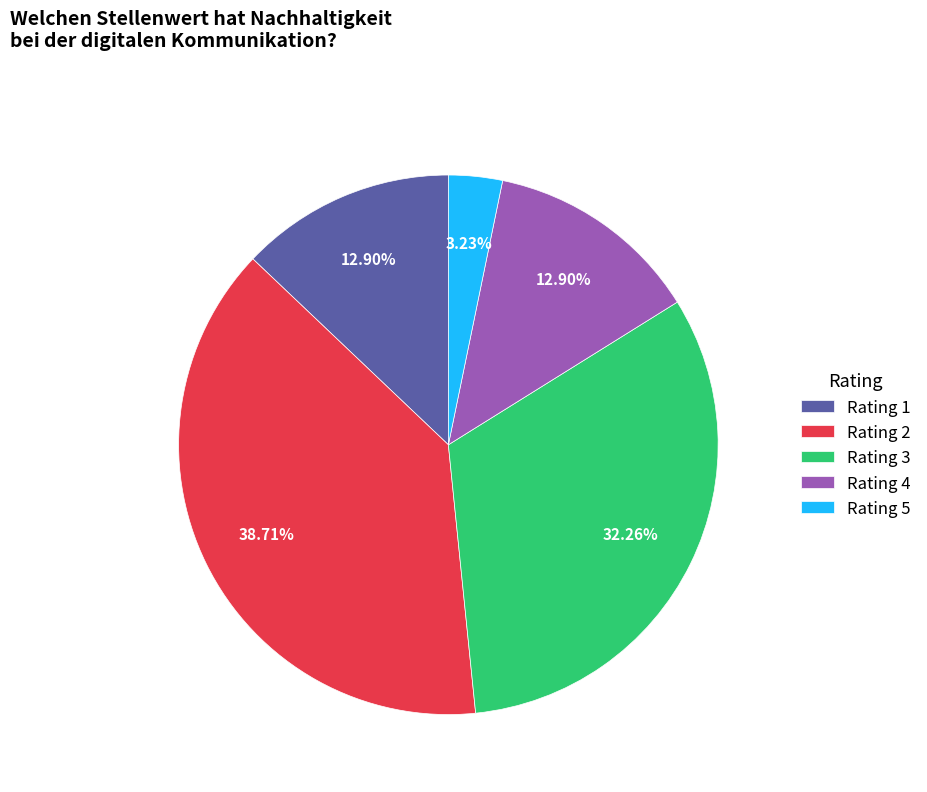

Which has a higher value, Rating 5 or Rating 2?

Rating 2